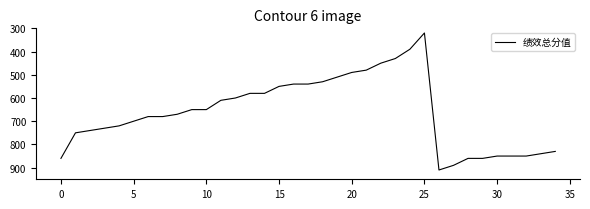

What is the maximum value shown in the chart?

910